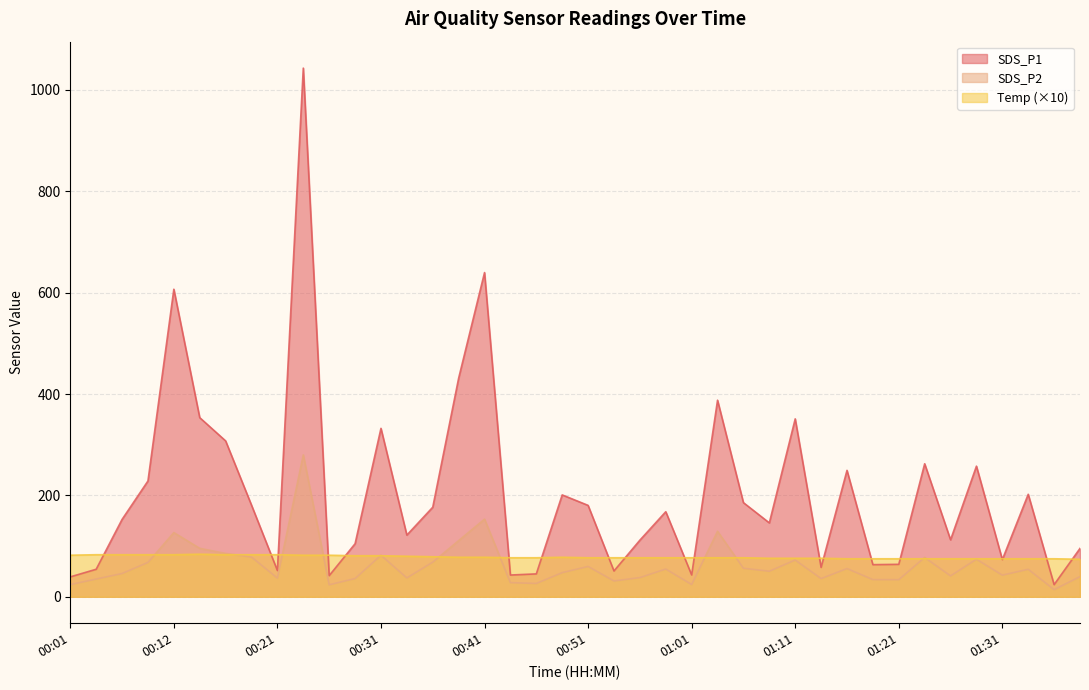

Where is the first local minimum for SDS_P2?

00:21